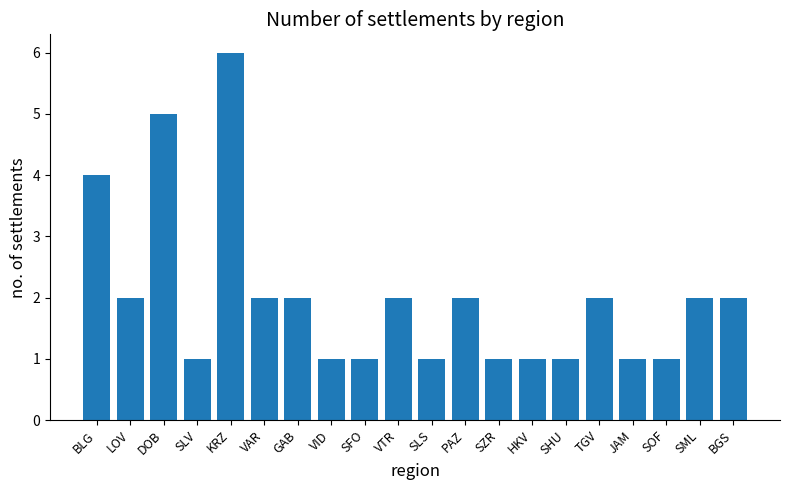

What is the minimum value shown in the chart?

1